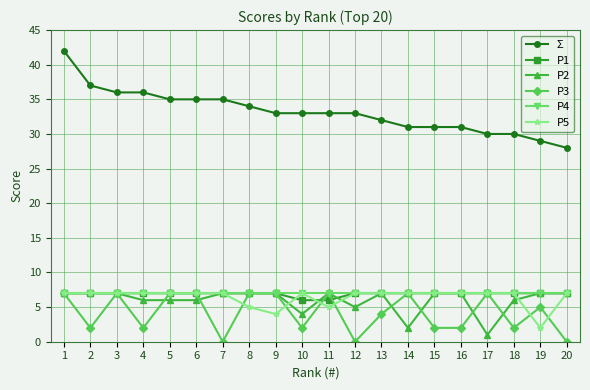

What is the highest value of the P3 series?

7